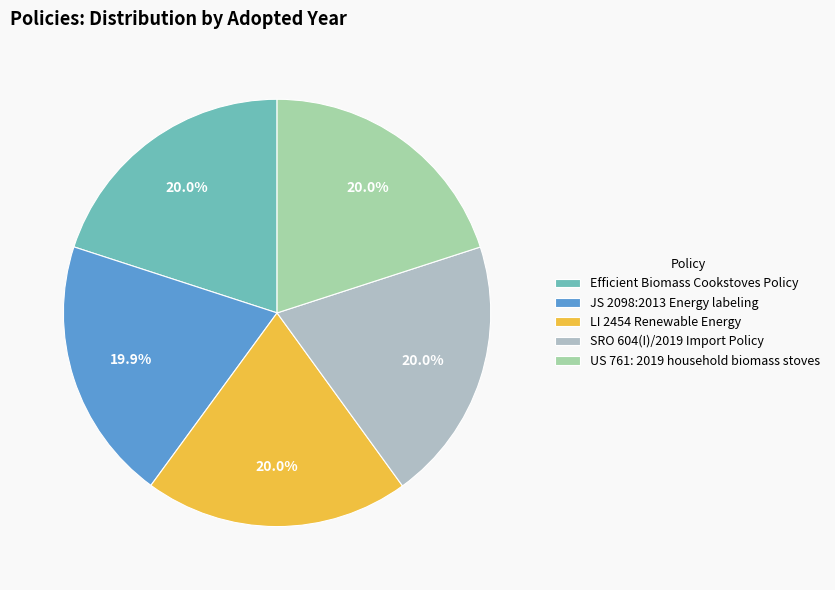

Does Efficient Biomass Cookstoves Policy account for over 50% of the chart?

No